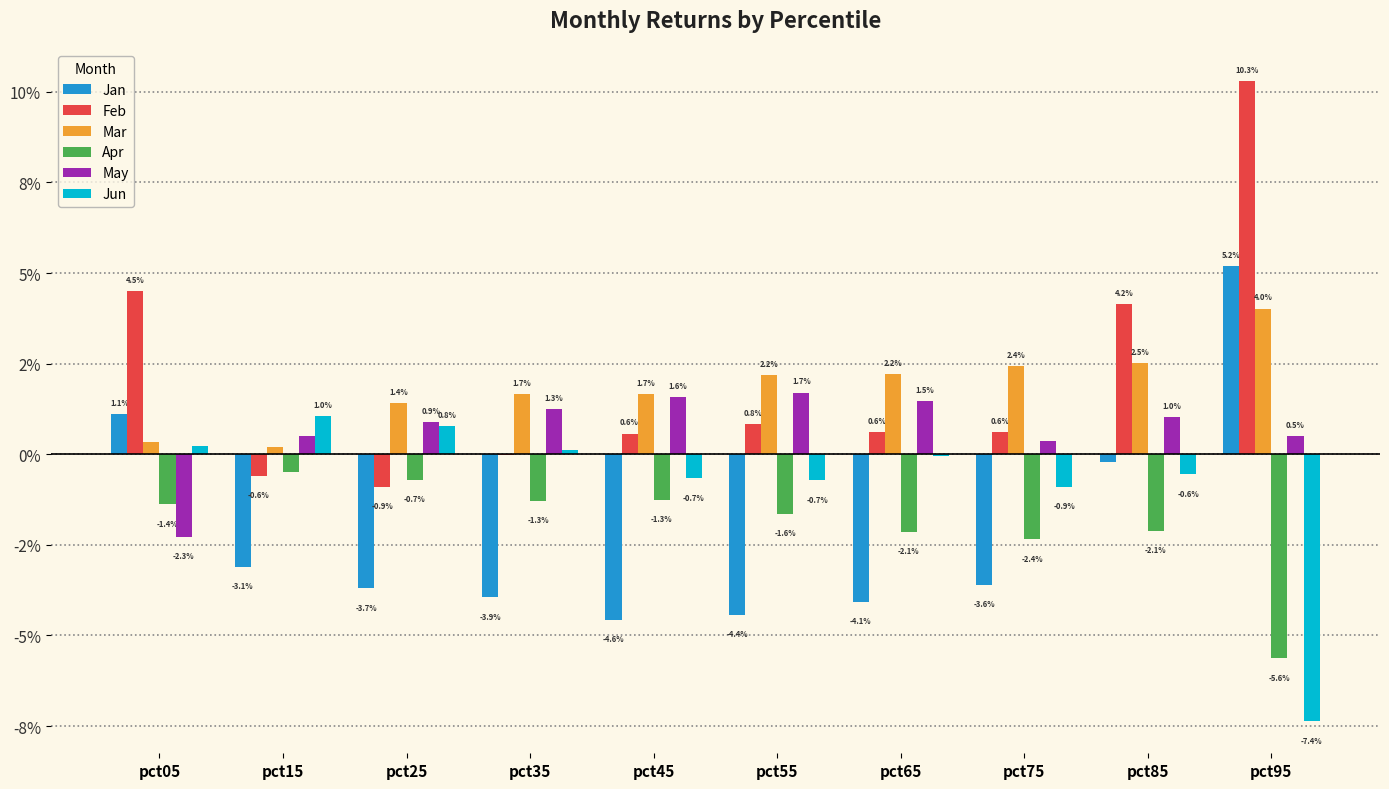

Are the bars grouped side by side (vs. stacked)?

Yes